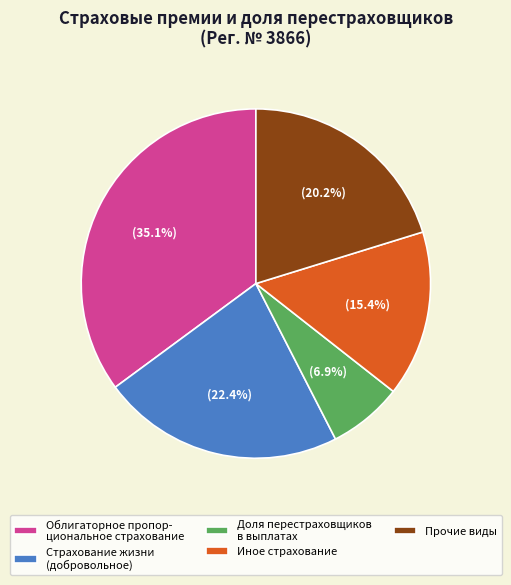

Combined, do Прочие виды and Облигаторное пропор- циональное страхование account for over 50%?

Yes